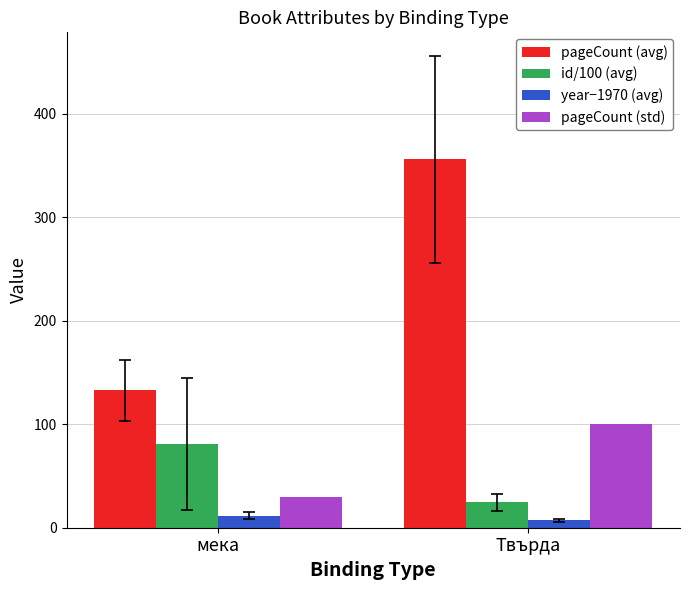

What is the average value of the id/100 (avg) series?

52.8